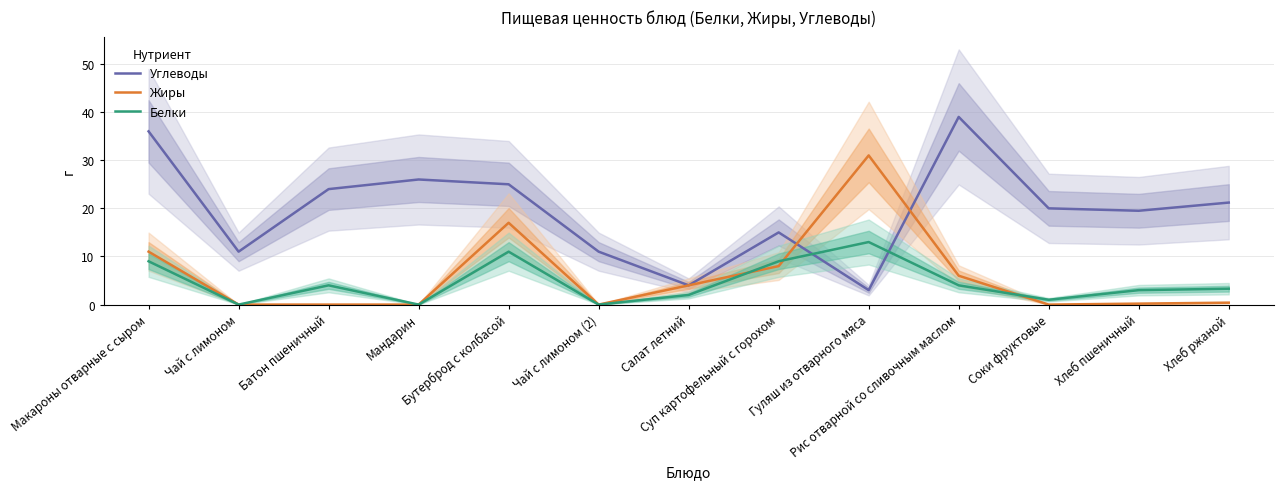

How many values in the Белки series are below 3?

5